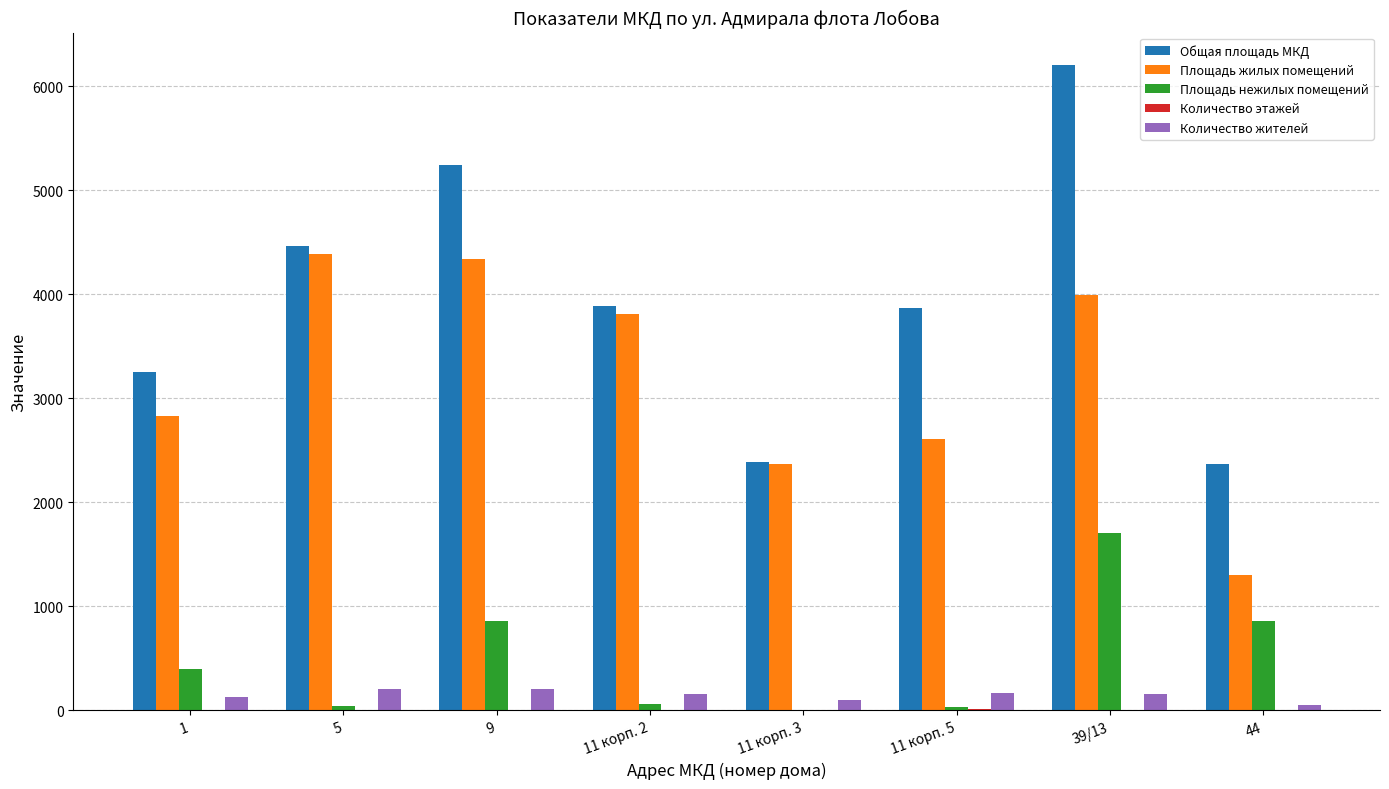

Which series changed the most between 11 корп. 3 and 39/13?

Общая площадь МКД